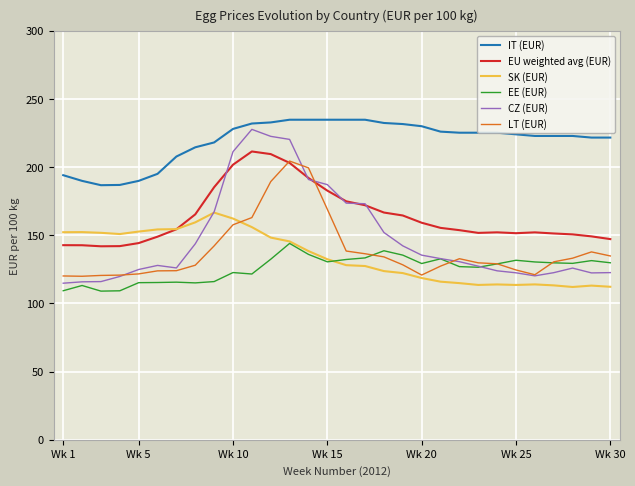

What are all the series names shown in the legend?

IT (EUR), EU weighted avg (EUR), SK (EUR), EE (EUR), CZ (EUR), LT (EUR)